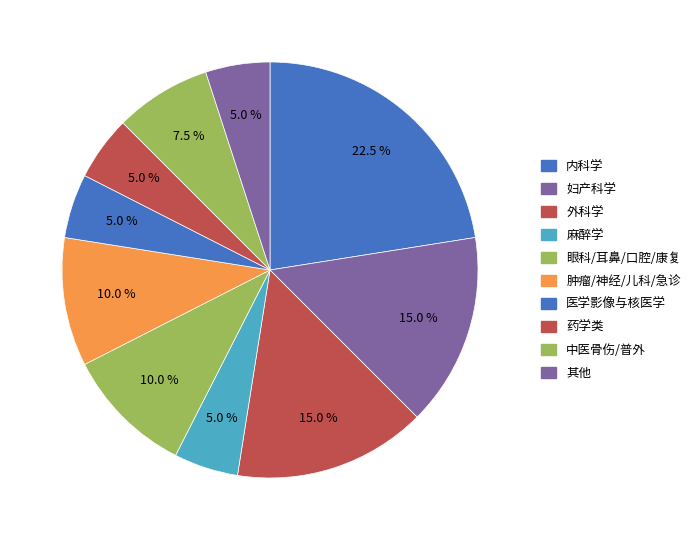

What is the largest slice in the pie chart?

内科学